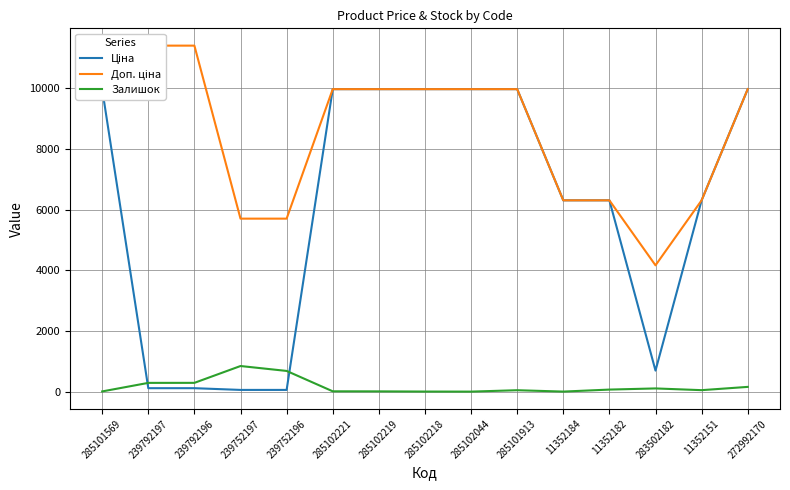

Reading left to right, list all the values displayed in this chart.

Ціна: 9975.0	114.1	114.1	57.0	57.0	9975.0	9975.0	9975.0	9975.0	9975.0	6308.8	6308.8	694.3	6308.8	9975.0
Доп. ціна: 9975.0	11410.0	11410.0	5705.0	5705.0	9975.0	9975.0	9975.0	9975.0	9975.0	6308.8	6308.8	4165.6	6308.8	9975.0
Залишок: 7.0	289.0	290.0	845.0	683.0	11.0	9.0	3.0	1.0	47.0	2.0	68.0	106.0	49.0	157.0